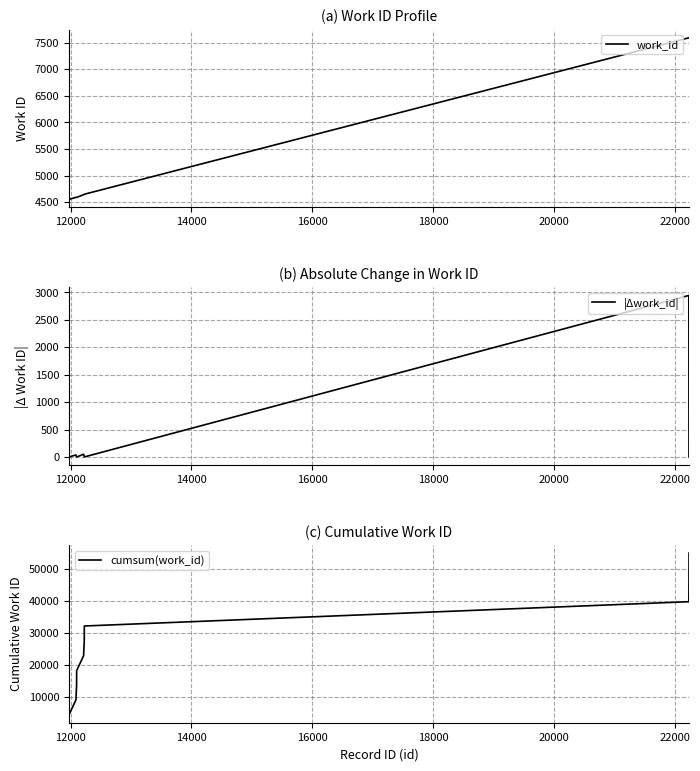

True or false: cumsum(work_id) has more than 1 interior local peaks.

False